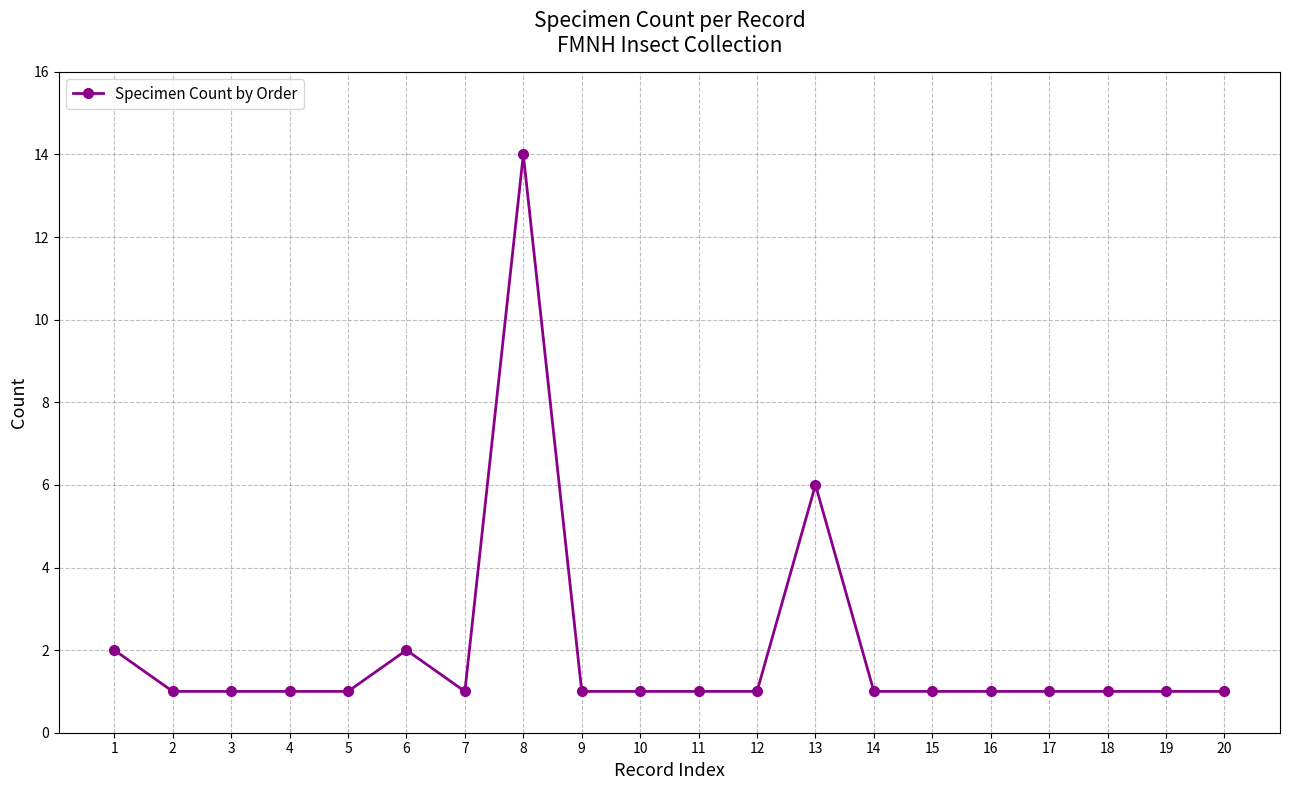

True or false: the data shows 0 at 16.

False